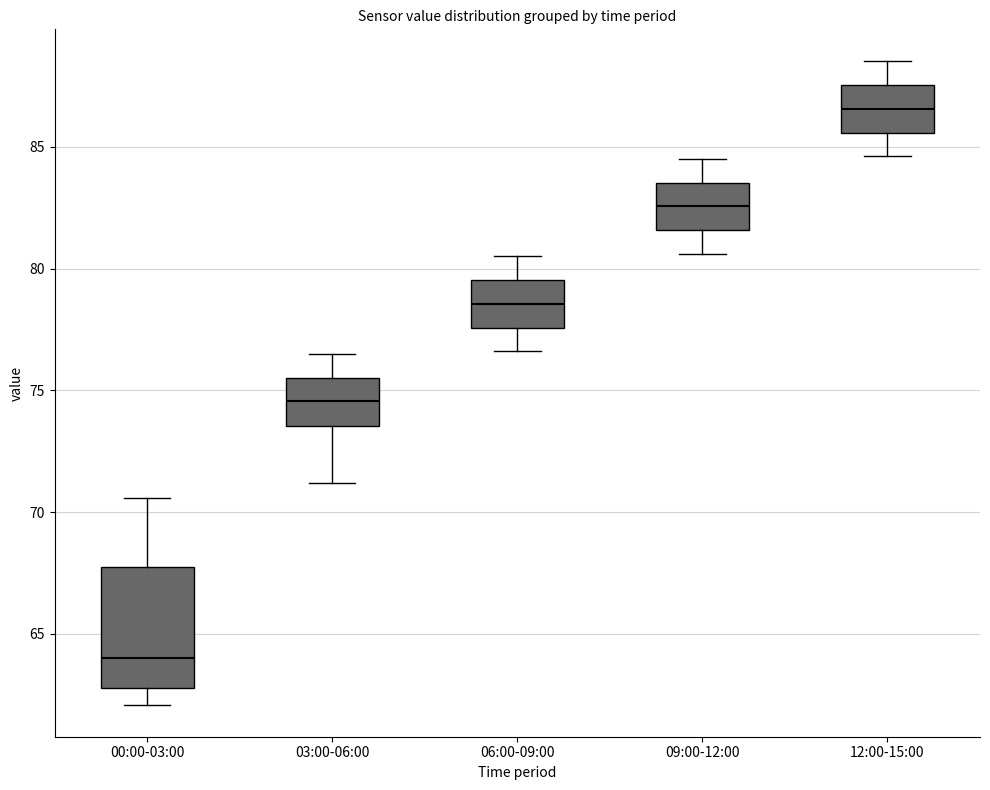

Comparing the boxes themselves (not the whiskers), which one is the tallest?

00:00-03:00